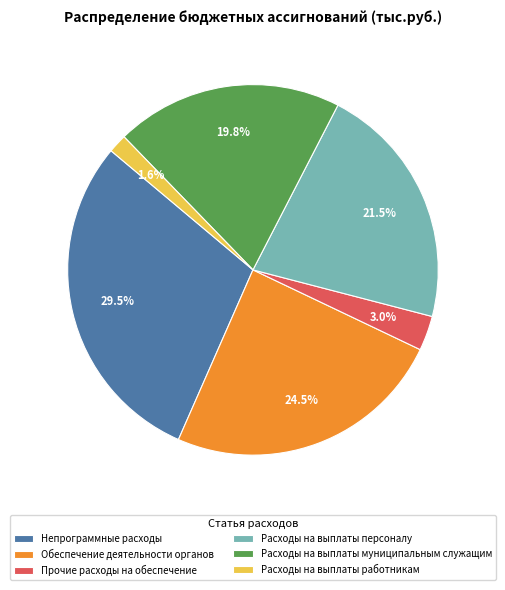

Is it true that Расходы на выплаты муниципальным служащим is 30% of the pie?

False